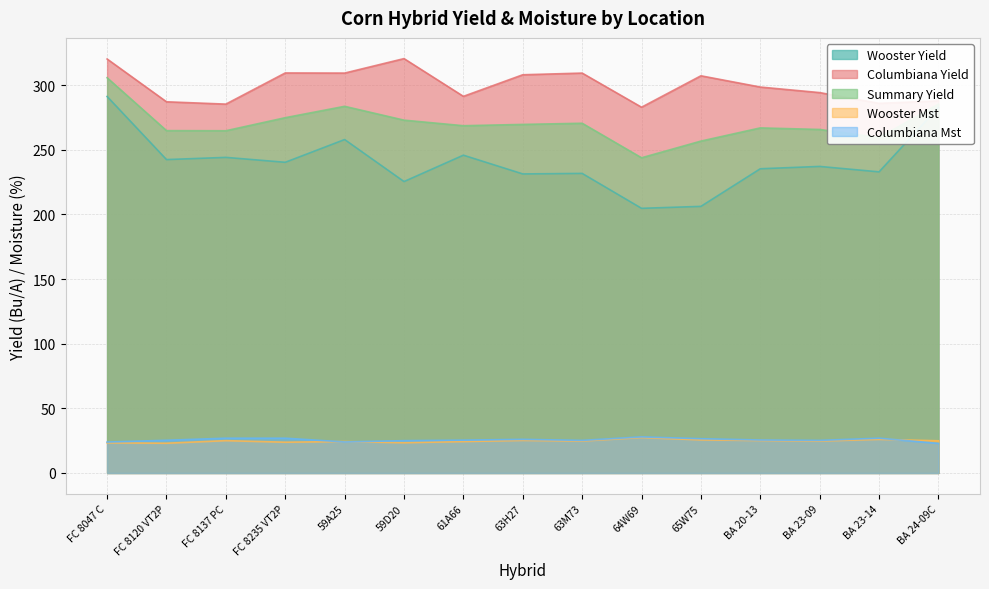

Rank the series at BA 23-09 from lowest to highest value.

Wooster Mst, Columbiana Mst, Wooster Yield, Summary Yield, Columbiana Yield